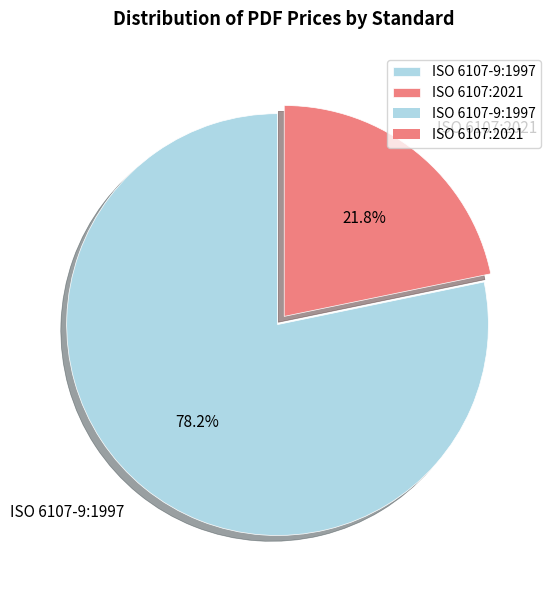

Is it true that ISO 6107:2021 is 11% of the pie?

False